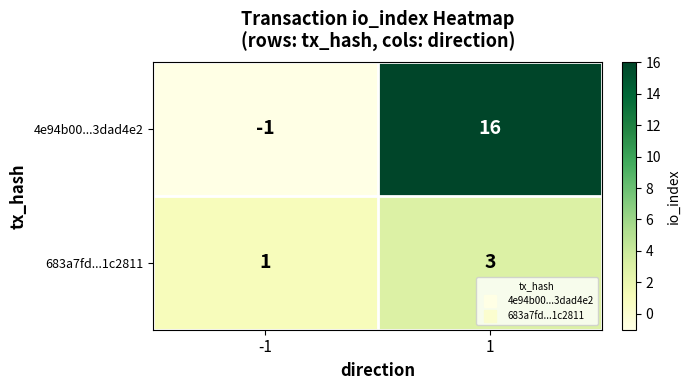

What value does the 683a7fd...1c2811 series have at 1?

3